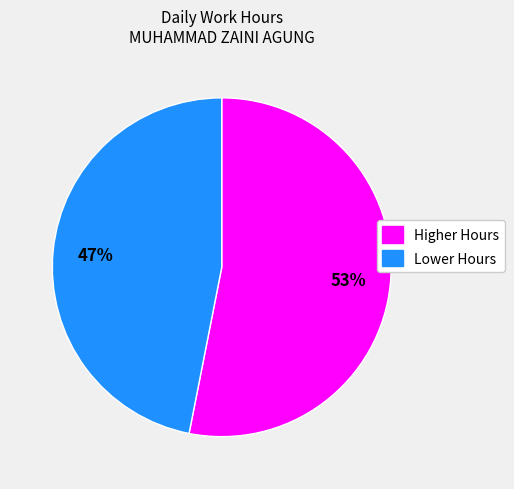

Combined, do Higher Hours and Lower Hours account for over 50%?

Yes